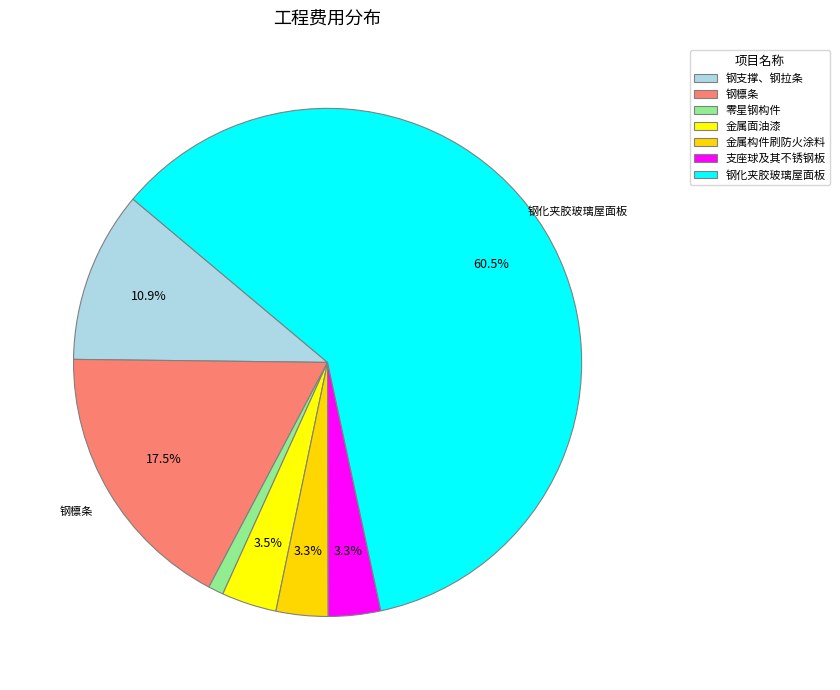

How many slices are in this pie chart?

7